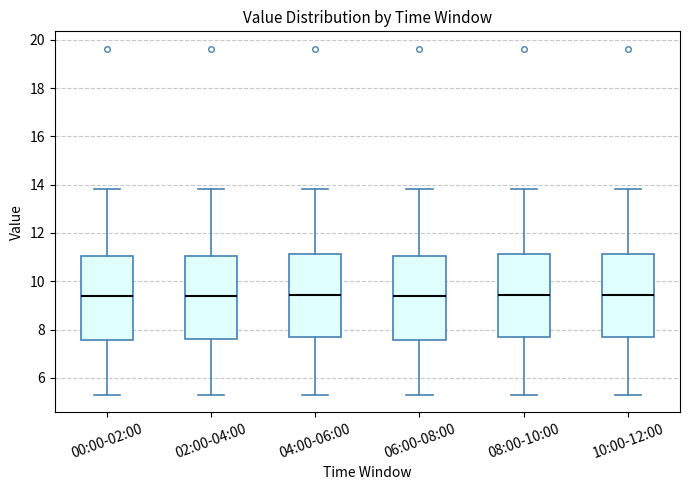

Reading left to right, read every box against the y-axis: the position of its median line, the range the box covers, and the ends of its whiskers. The values are not printed on the chart, so give them approximately, as read against the axis.

00:00-02:00: median 9.4, box 7.6 to 11.0, whiskers 5.4 to 13.8
02:00-04:00: median 9.4, box 7.6 to 11.0, whiskers 5.4 to 13.8
04:00-06:00: median 9.4, box 7.6 to 11.2, whiskers 5.4 to 13.8
06:00-08:00: median 9.4, box 7.6 to 11.0, whiskers 5.4 to 13.8
08:00-10:00: median 9.4, box 7.6 to 11.2, whiskers 5.4 to 13.8
10:00-12:00: median 9.4, box 7.6 to 11.2, whiskers 5.4 to 13.8